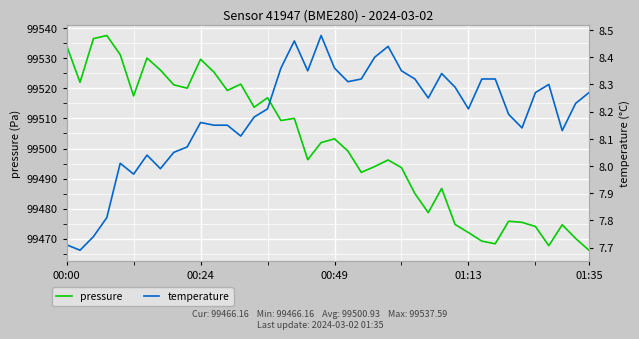

How many data points in pressure are above 99501?

20